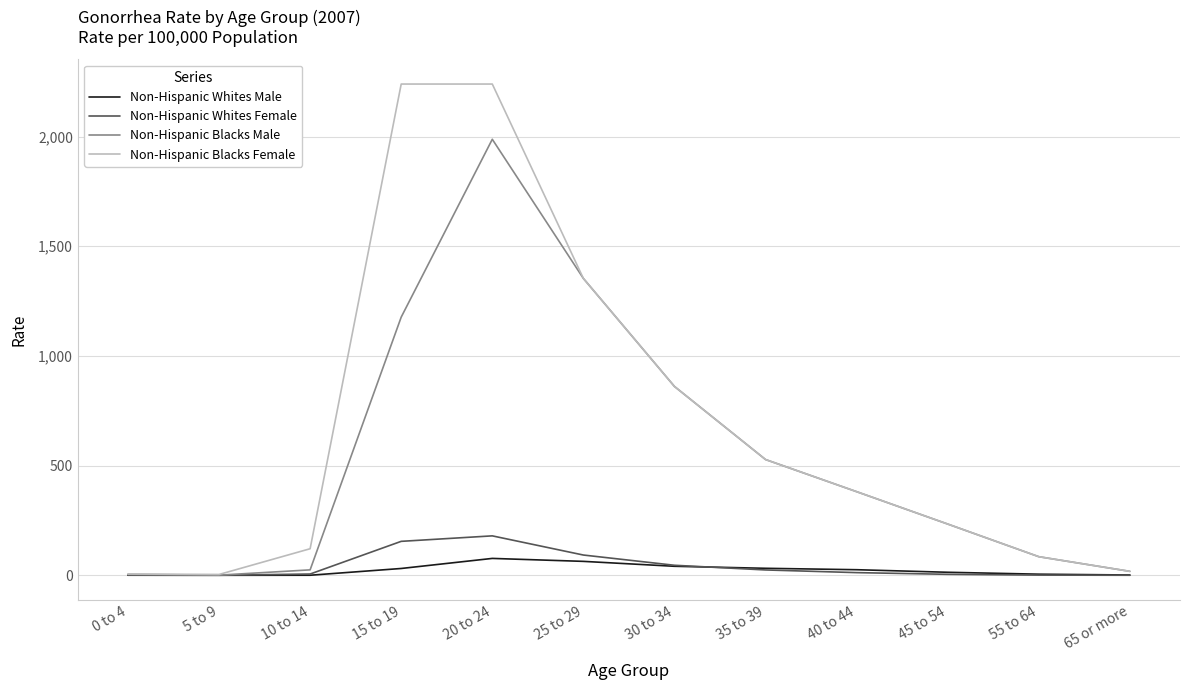

How many series are shown in this chart?

4